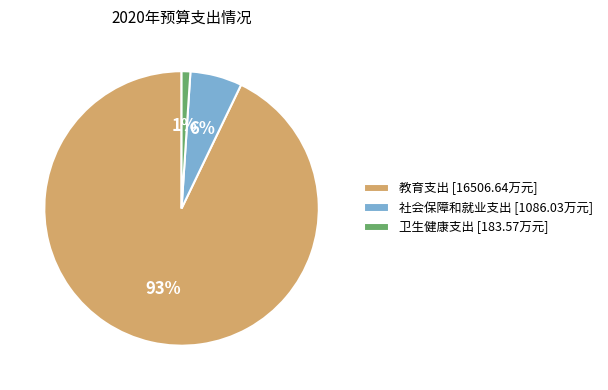

Does any single category account for the majority?

Yes